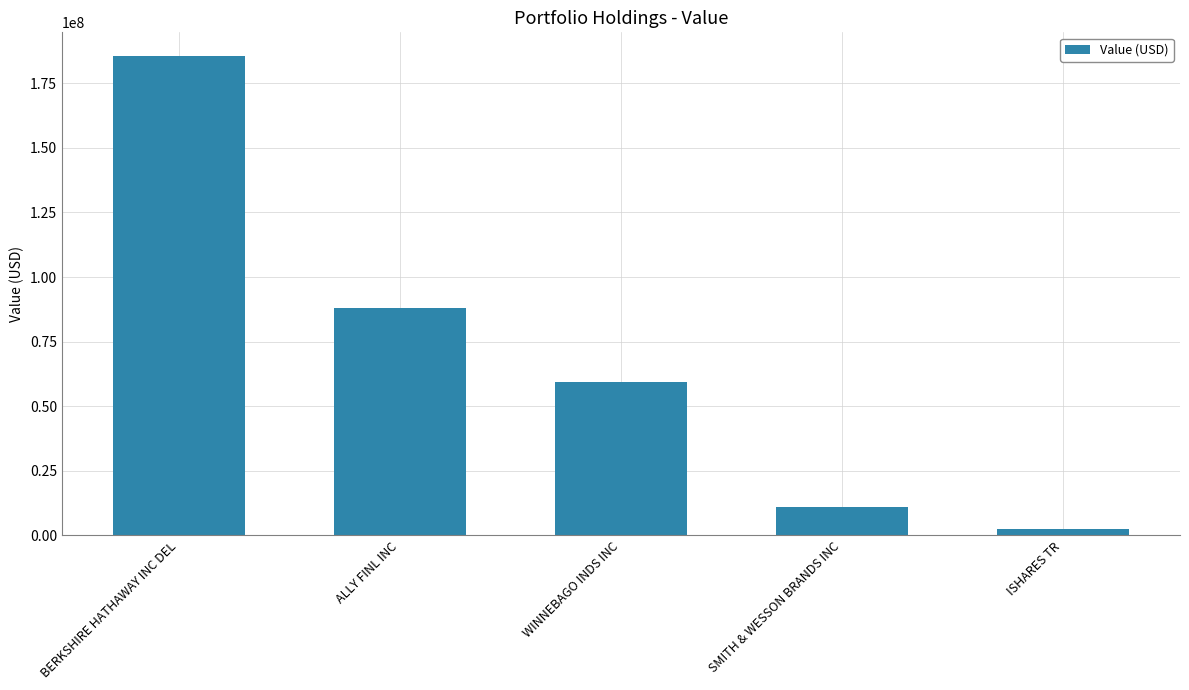

Where does the data first go above 59246265?

BERKSHIRE HATHAWAY INC DEL